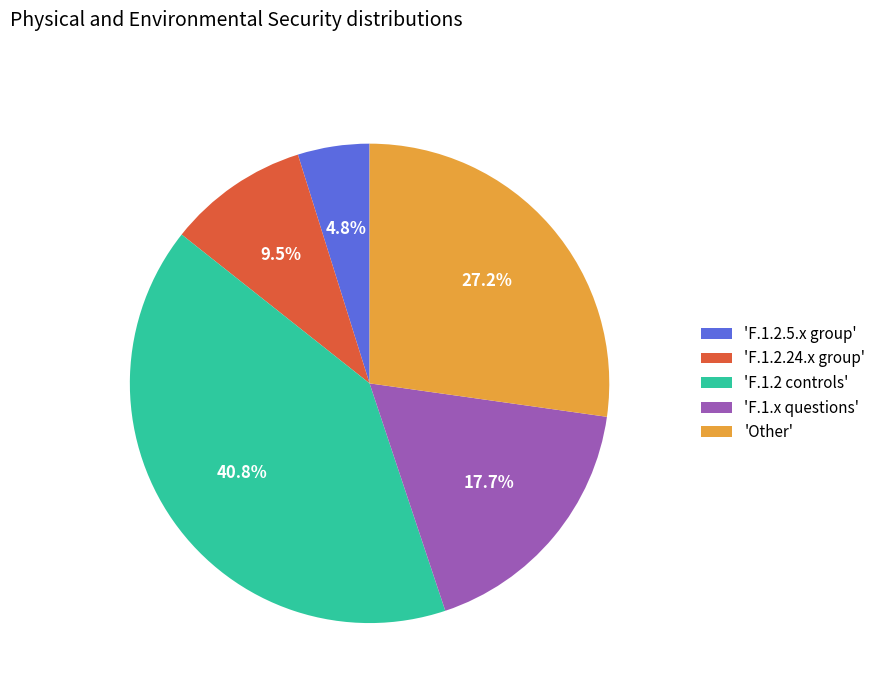

Rank the categories by value from lowest to highest.

'F.1.2.5.x group', 'F.1.2.24.x group', 'F.1.x questions', 'Other', 'F.1.2 controls'